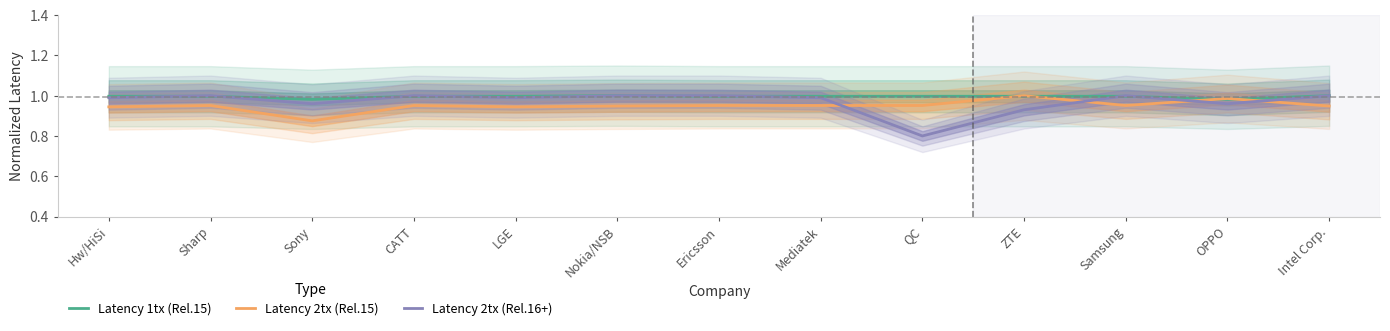

List the series in order of their overall mean, lowest first.

Latency 2tx (Rel.15), Latency 2tx (Rel.16+), Latency 1tx (Rel.15)